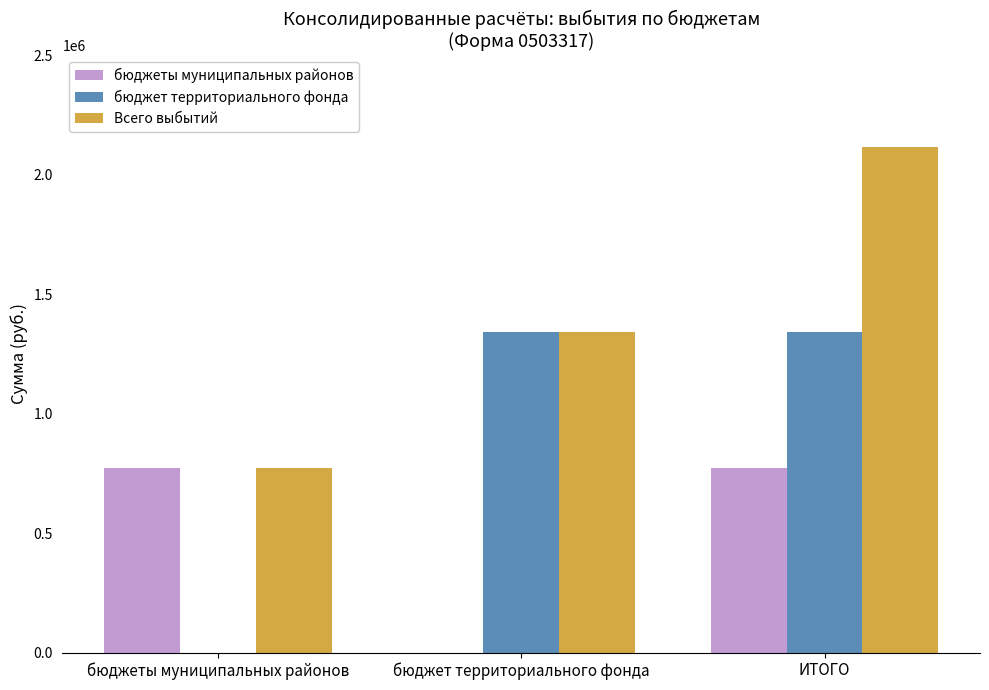

What is the total value across all series at бюджет территориального фонда?

2683045.1